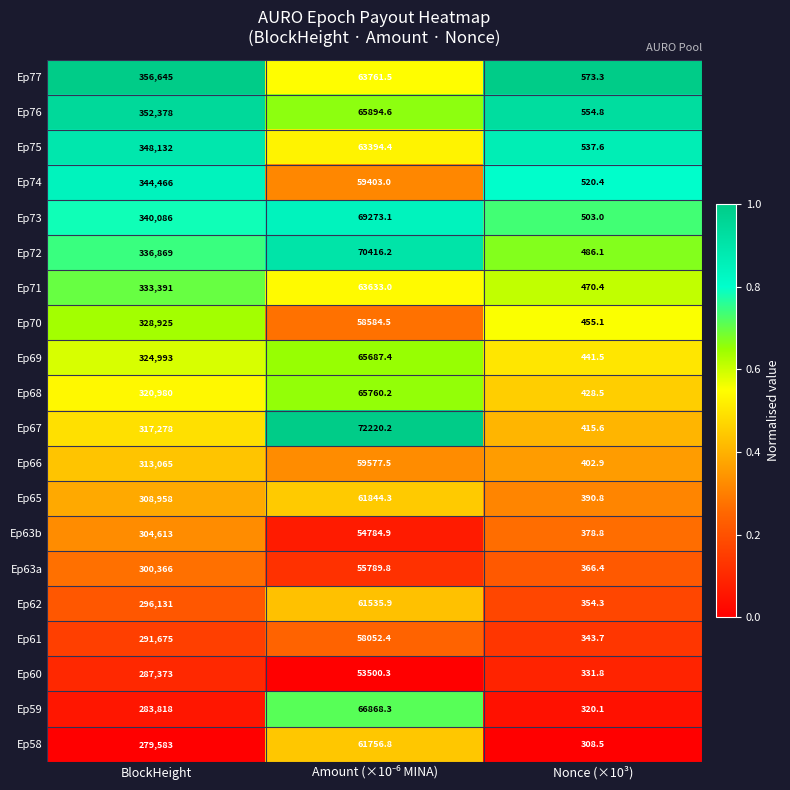

Which series has the widest spread of values?

Ep77